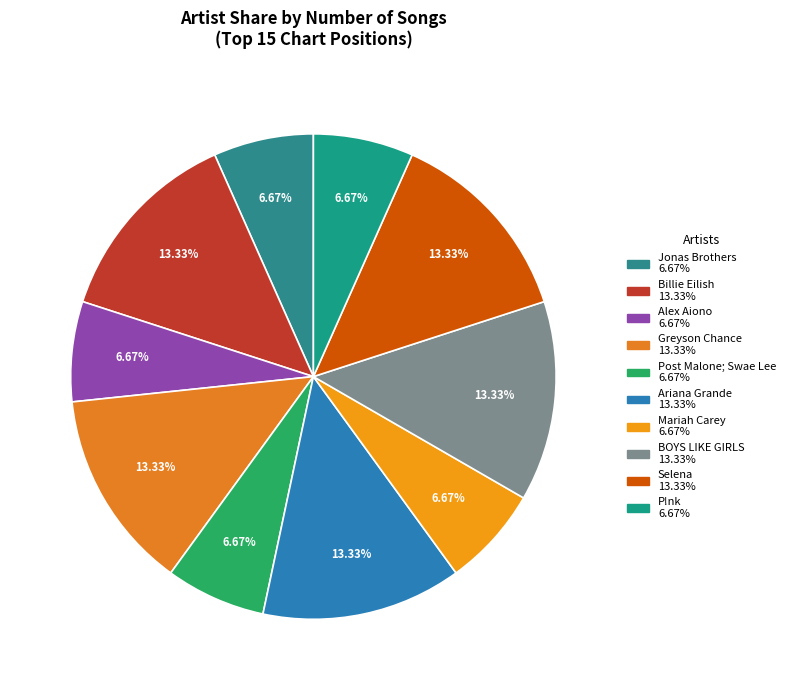

Approximately how many times larger is the value at Selena compared to Post Malone; Swae Lee?

2.0